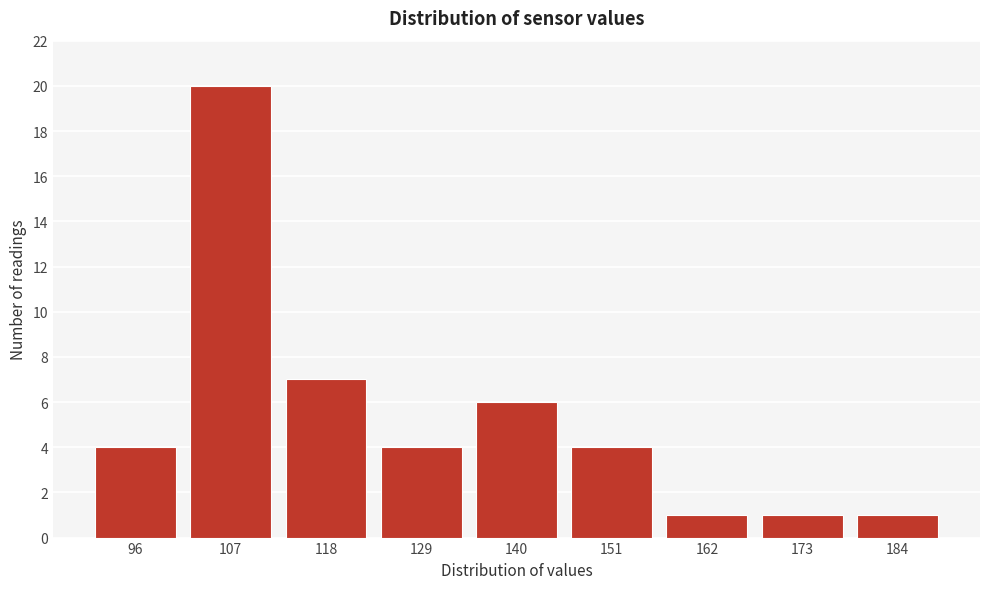

Reading left to right, what are all the values shown in this chart?

96=4	107=20	118=7	129=4	140=6	151=4	162=1	173=1	184=1